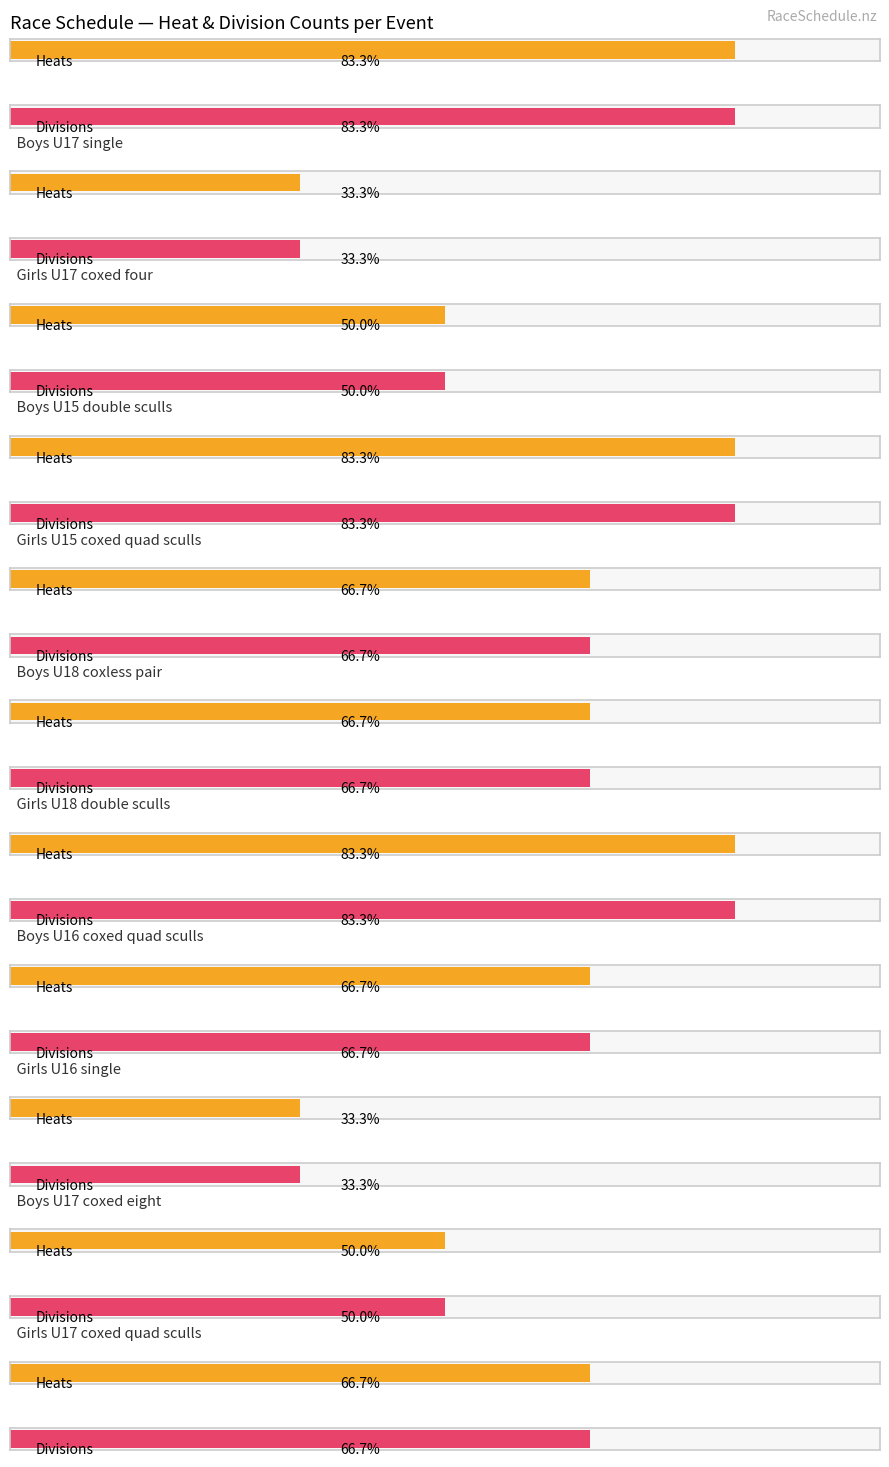

Which series has the largest range (max minus min)?

division